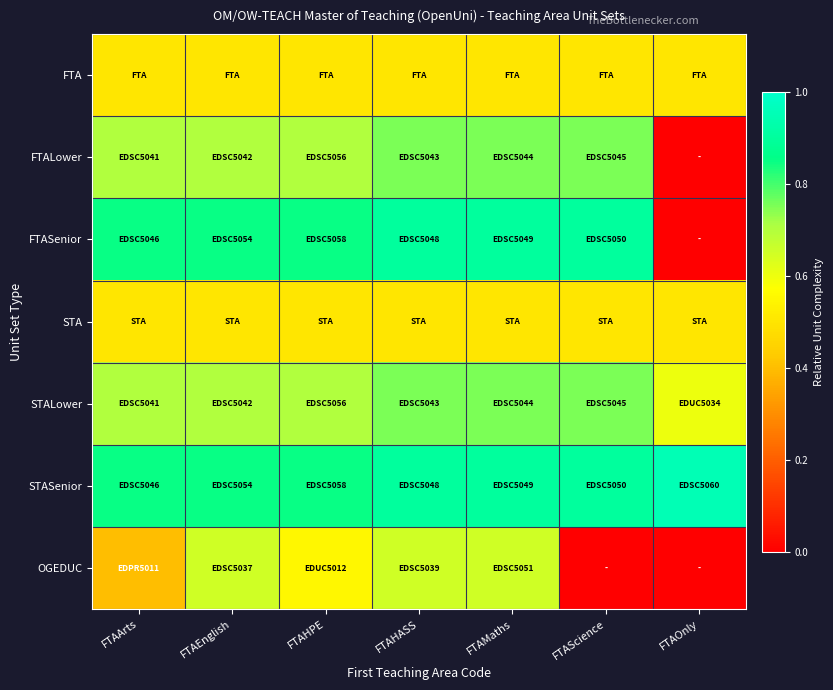

At how many categories does at least one series exceed 0?

7